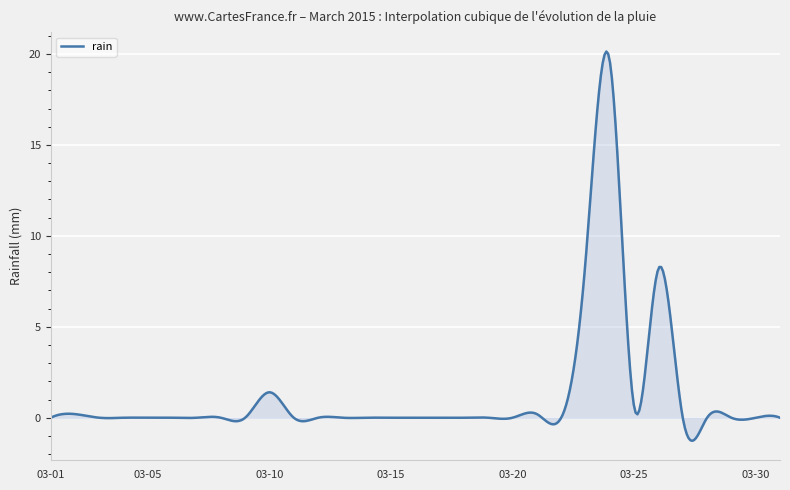

How many lines are shown in the chart?

1